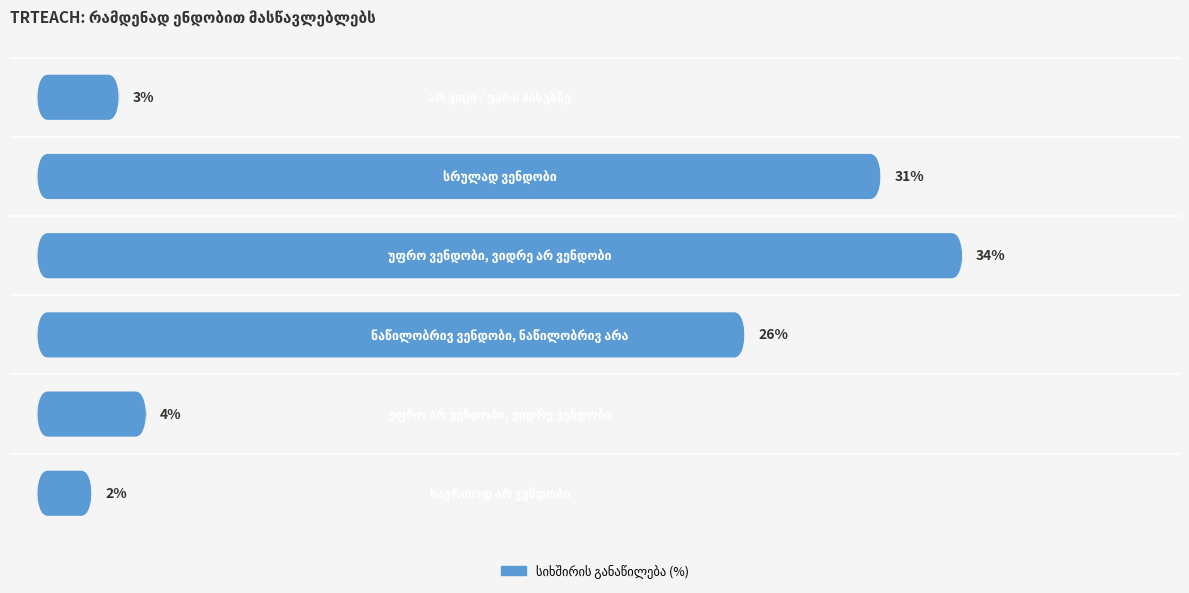

What is the difference between the maximum and minimum values?

32